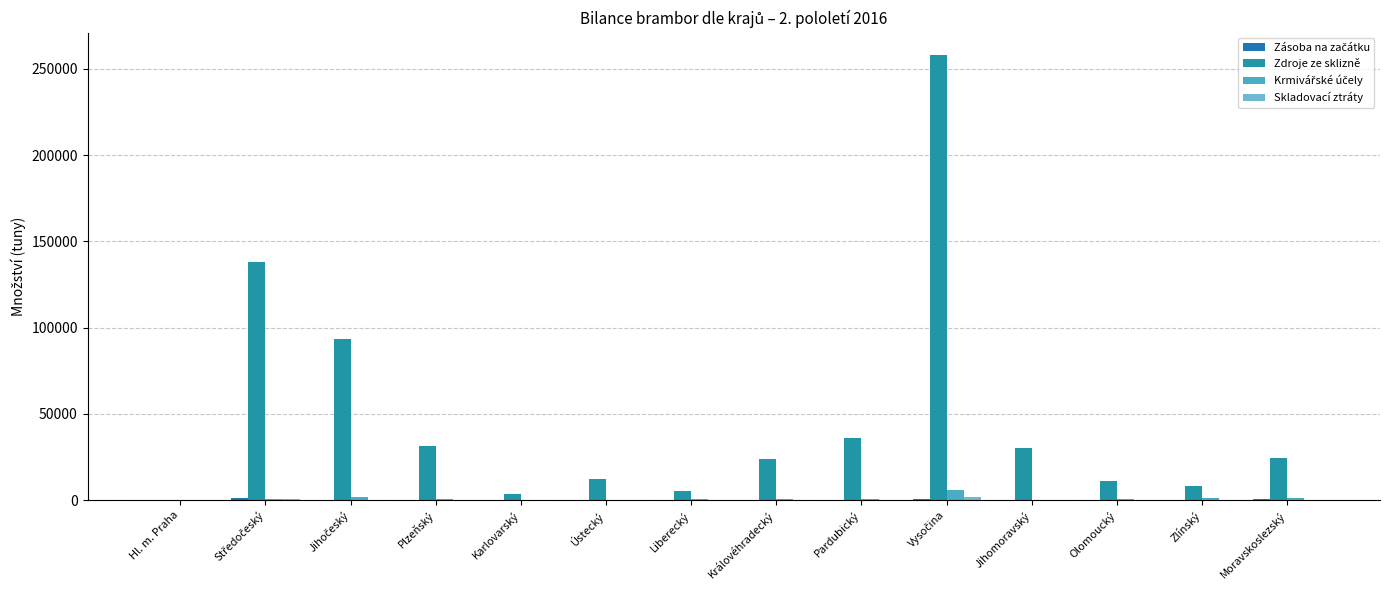

How many categories are shown in the chart?

14